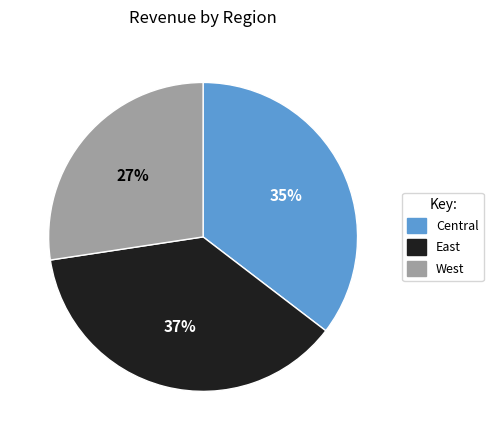

Count the number of slices in the pie.

3